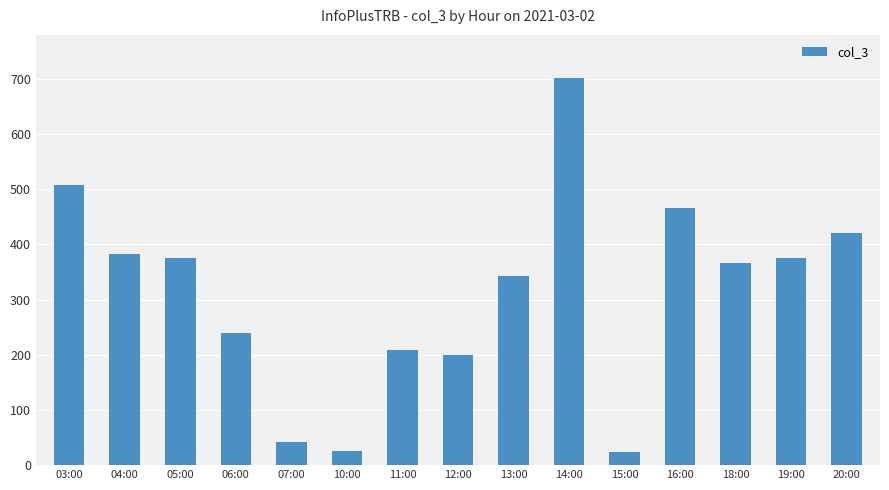

What is the minimum value shown in the chart?

24